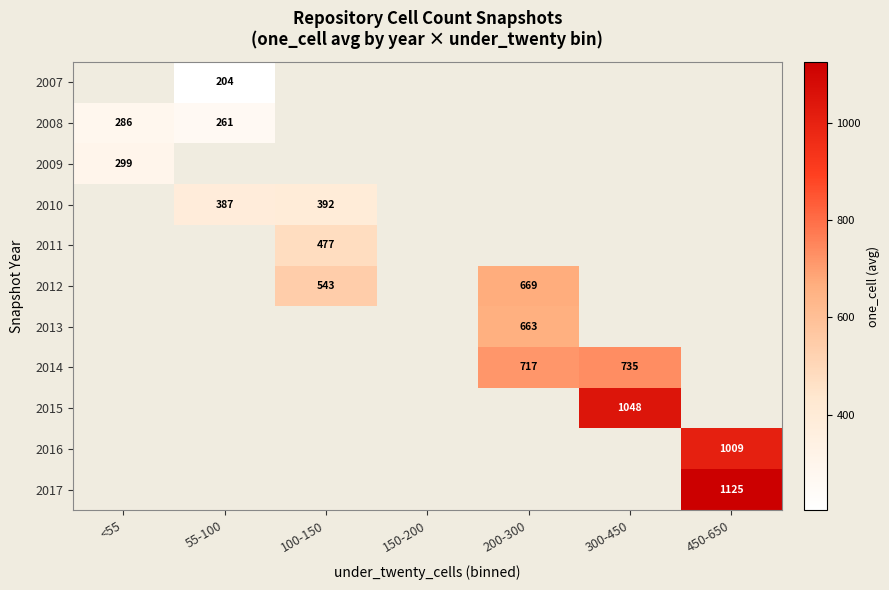

Is it true that 2011 equals 715 at 100-150?

False